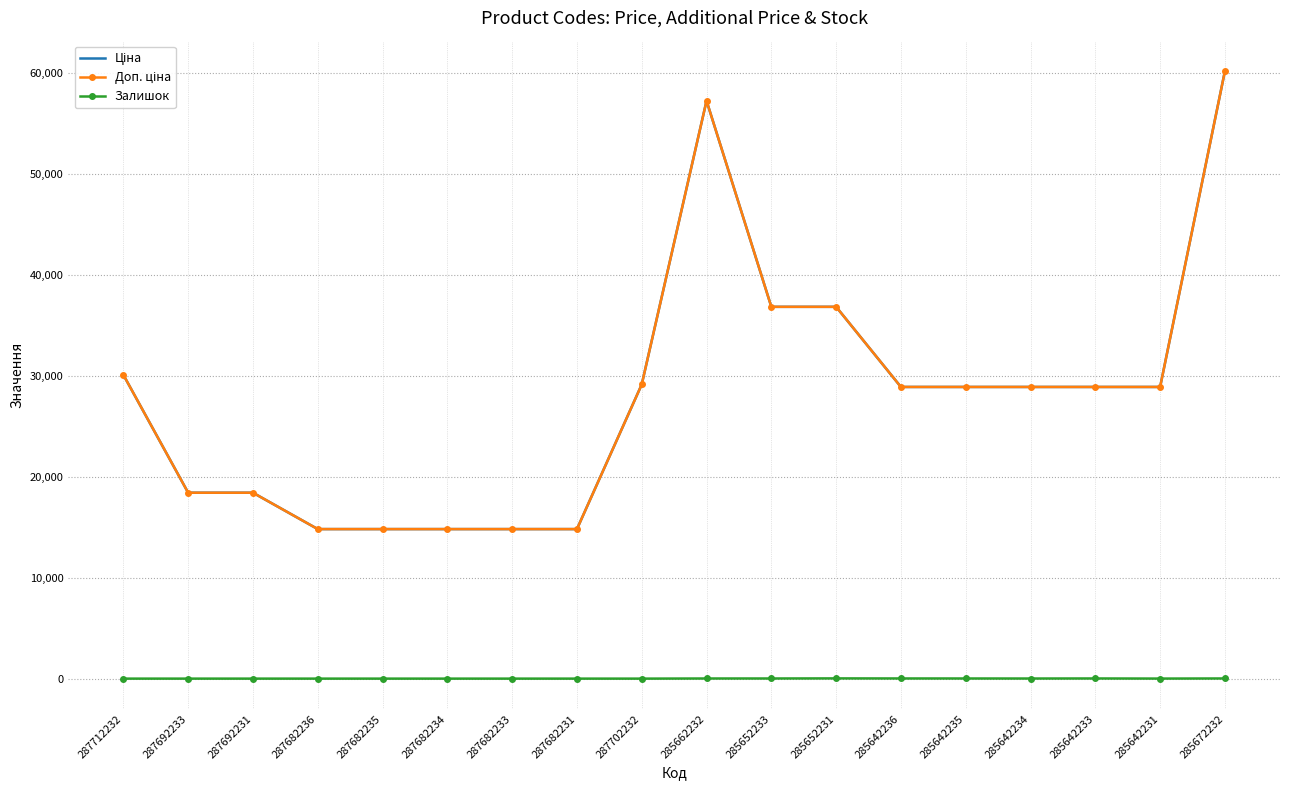

Which series has the widest spread of values?

Ціна